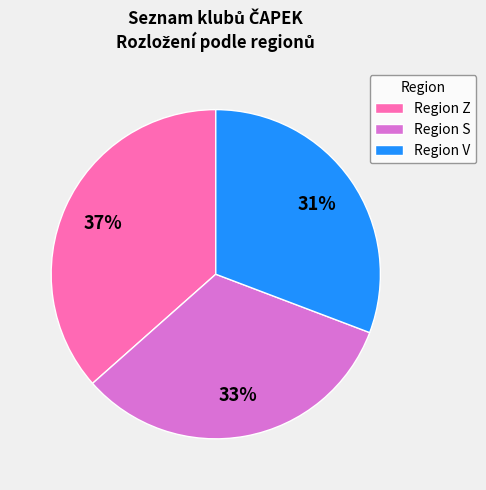

To the nearest percent, what is the average slice percentage?

33%